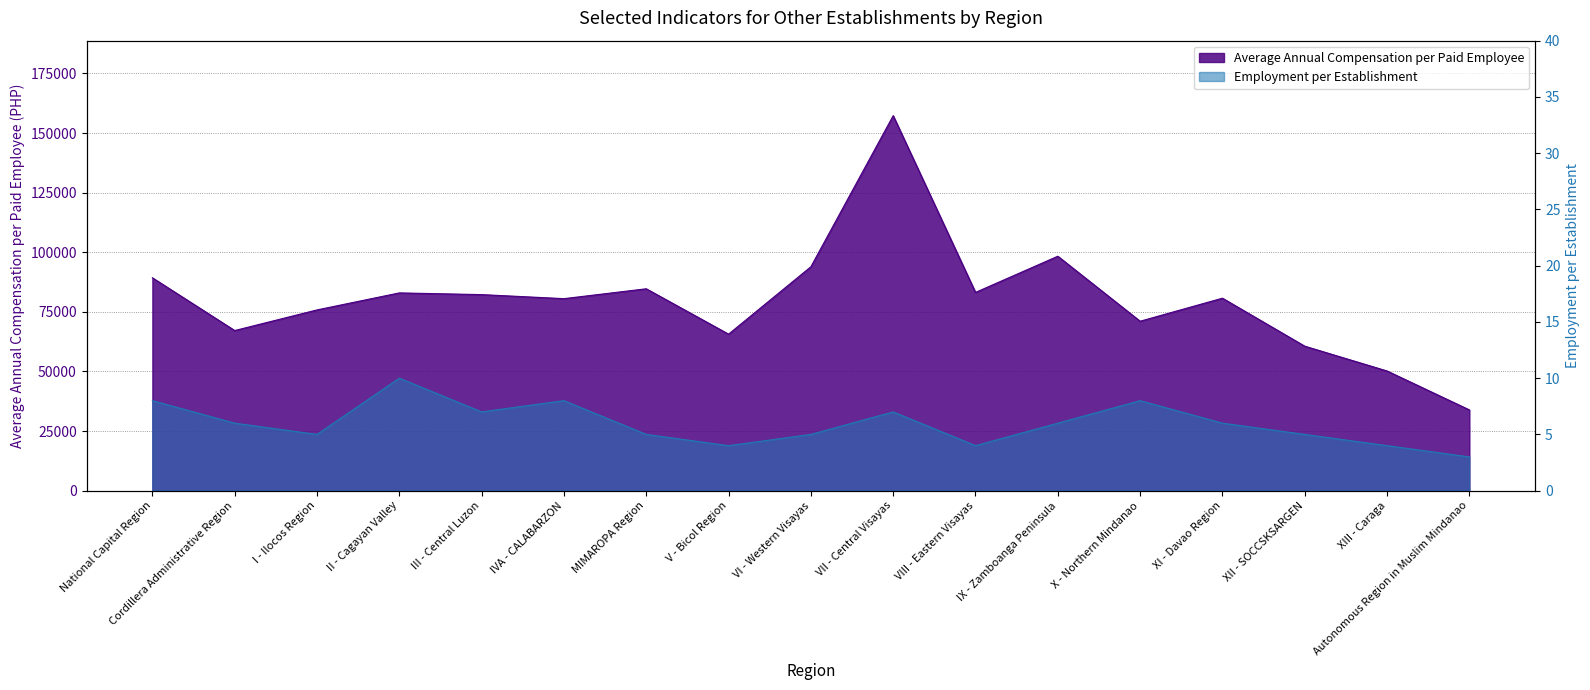

At which category is the sum across all series the highest?

VII - Central Visayas